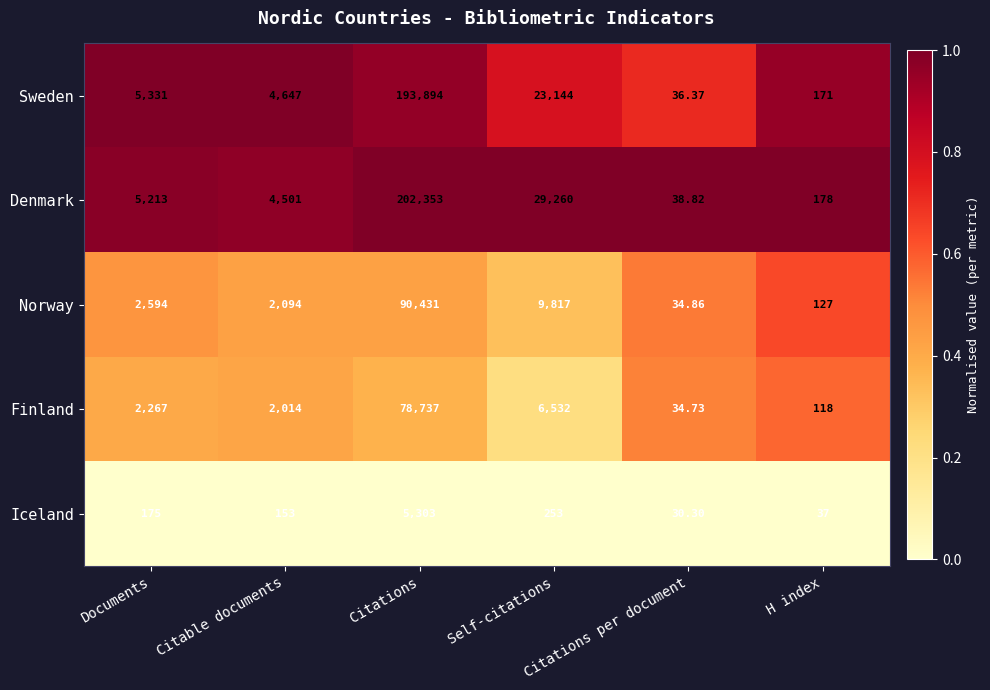

At which category is the sum across all series the highest?

Citations